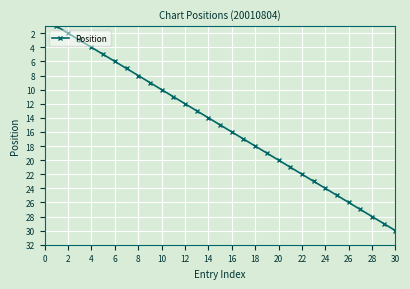

How many values are below 16?

15